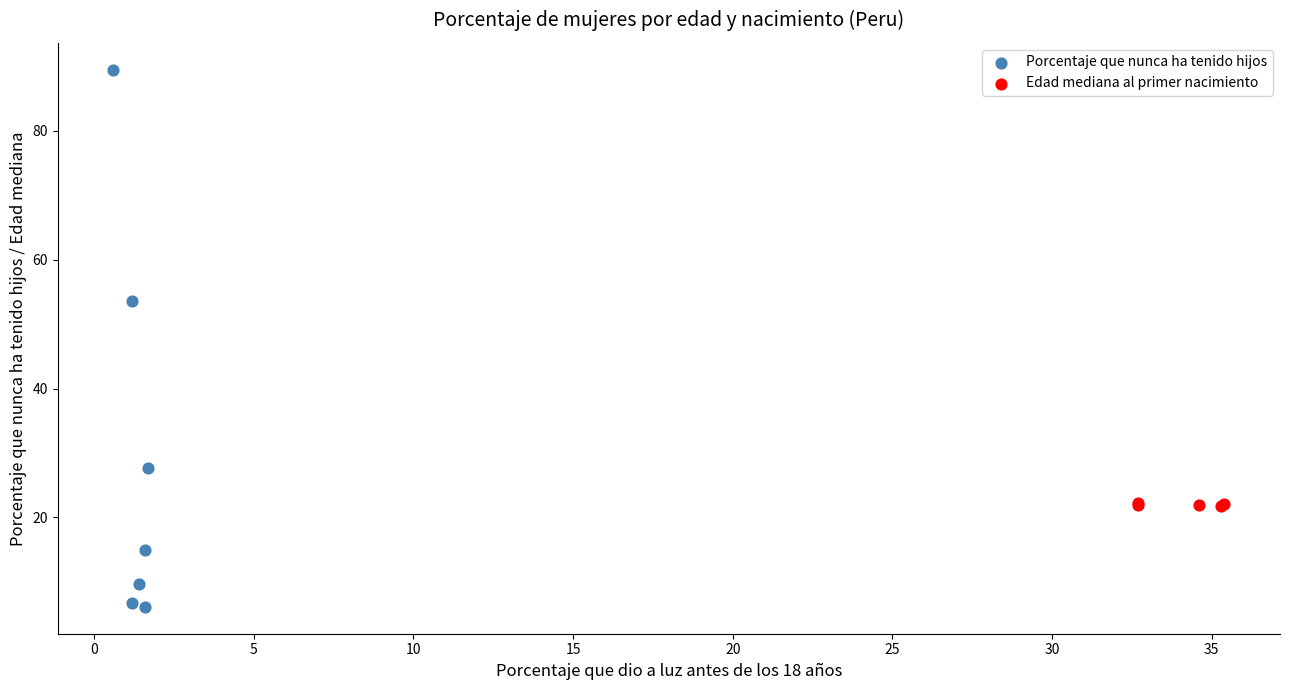

Which series reaches the maximum Y coordinate?

Porcentaje que nunca ha tenido hijos